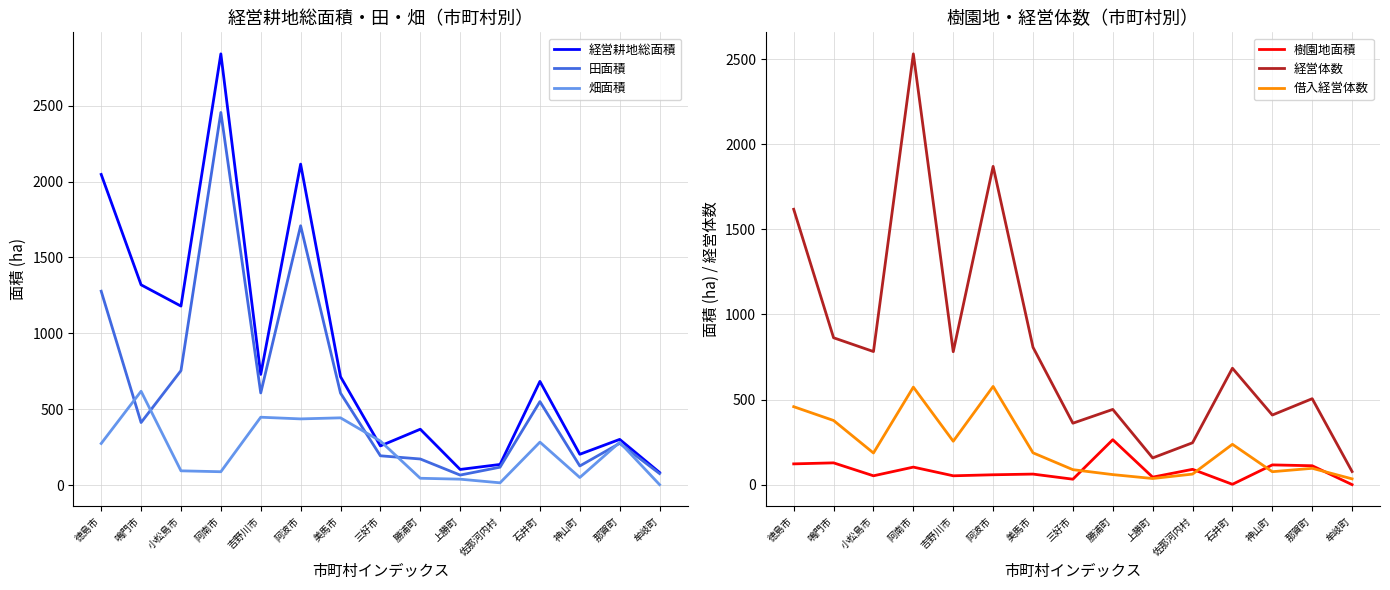

In 経営体数, how many points are lower than both neighbors (excluding endpoints)?

5